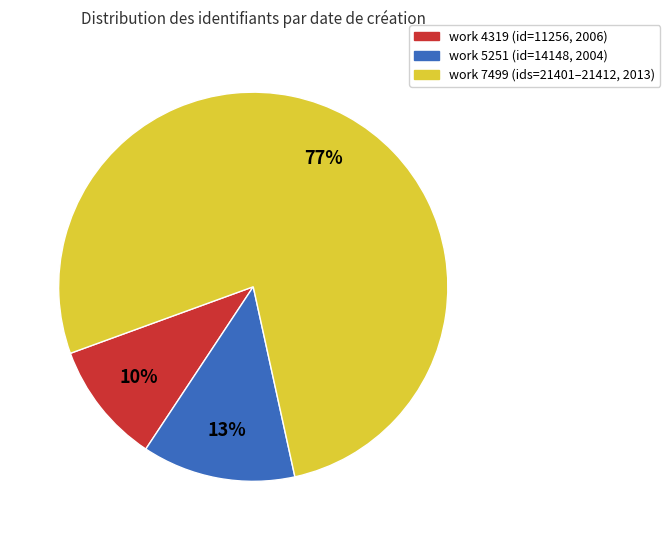

To the nearest percent, what is the average slice percentage?

33%